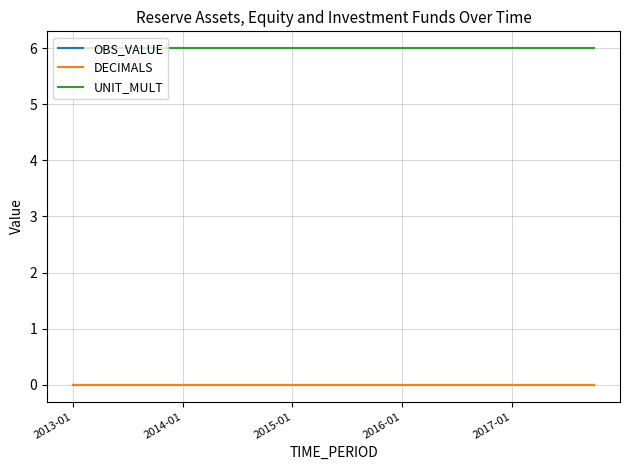

Does the chart display data point markers on the line(s)?

No